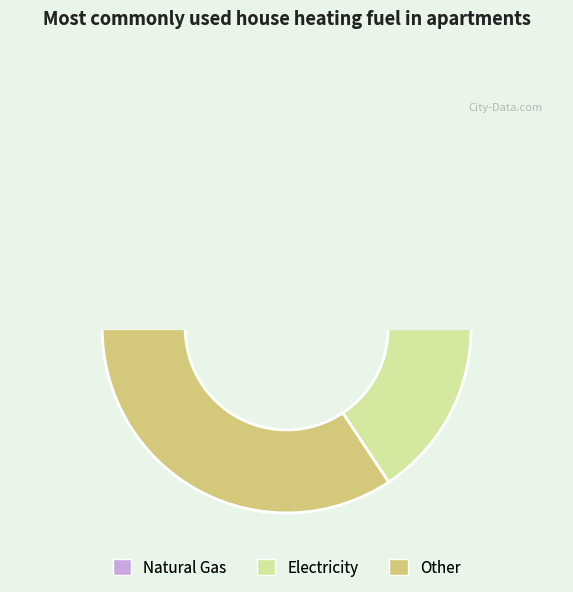

What is the smallest slice in the pie chart?

Natural Gas